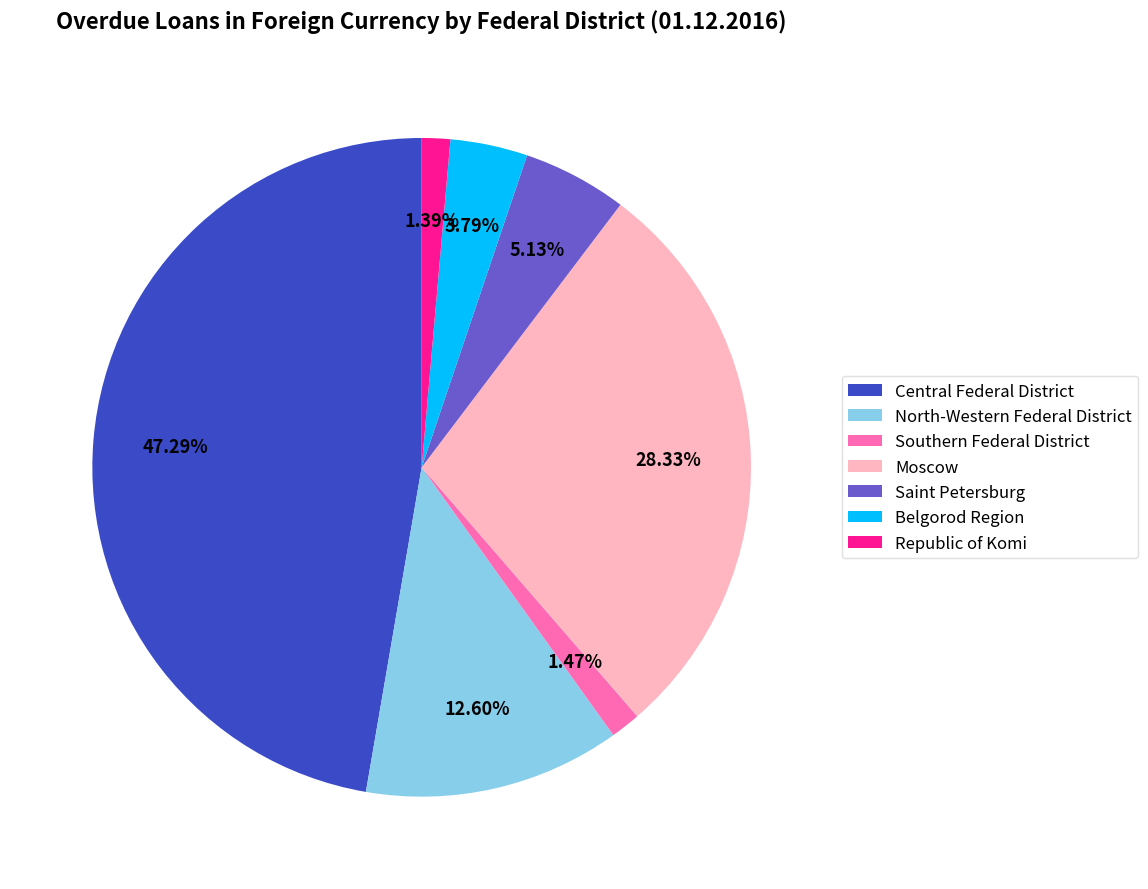

True or false: Belgorod Region accounts for 4% of the total.

True